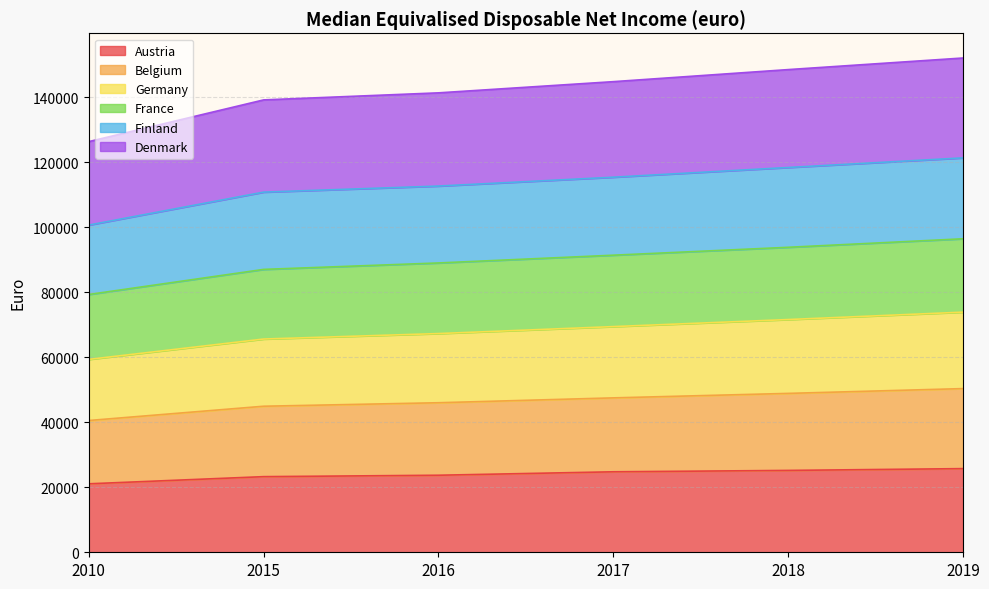

What is the total value across all series at 2015?

139124